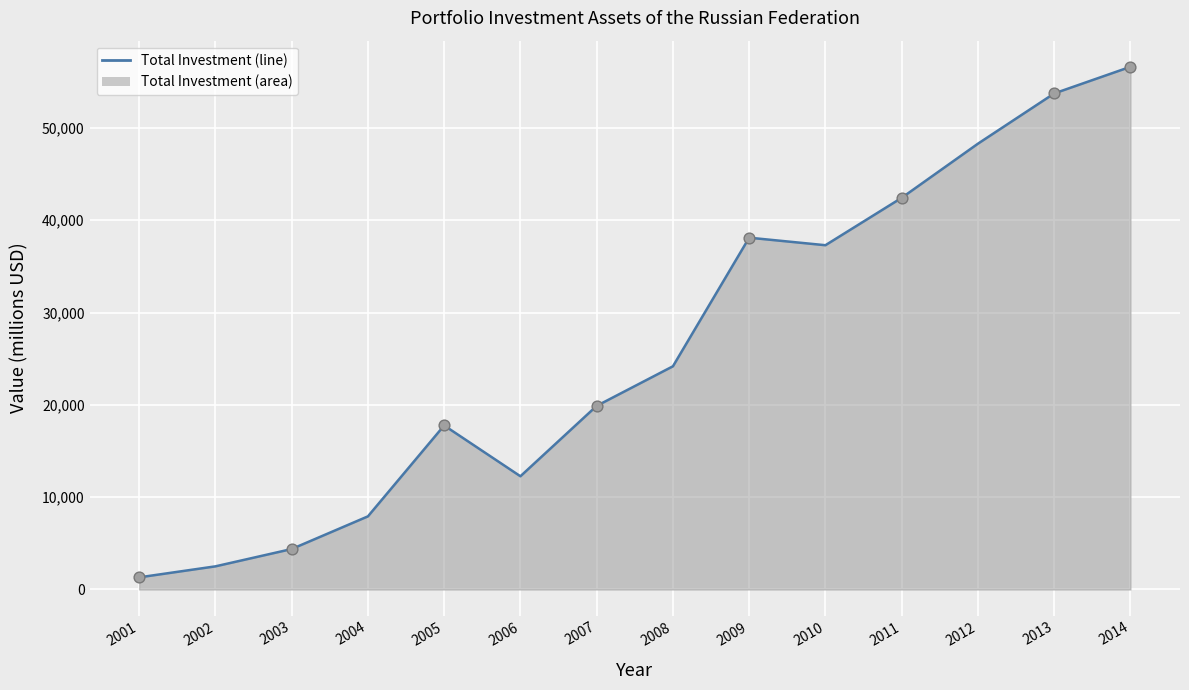

Which has a higher value, 2003 or 2007?

2007